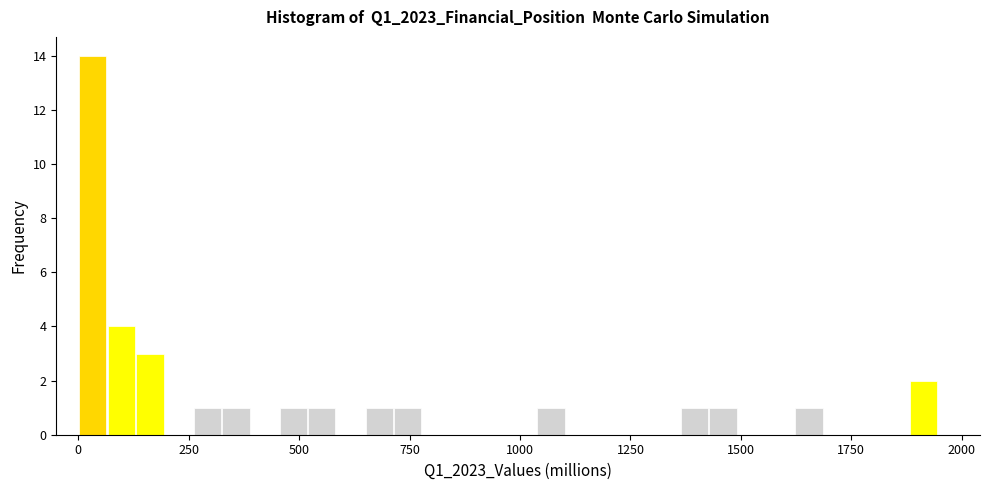

Read against the x-axis, roughly where is the centre of the tallest bar?

50